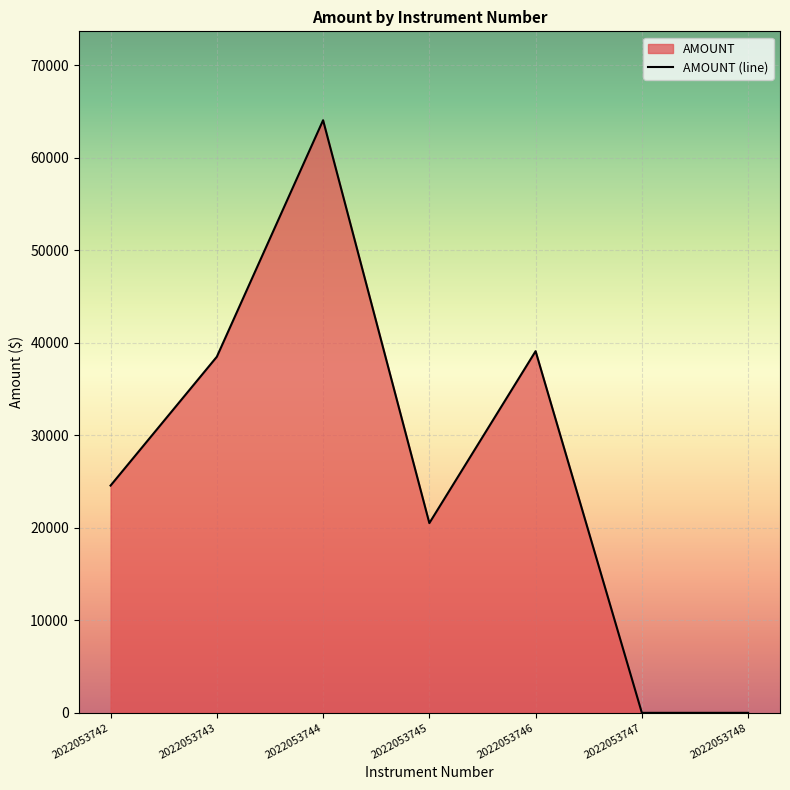

True or false: the data shows 0.0 at 2022053748.

True